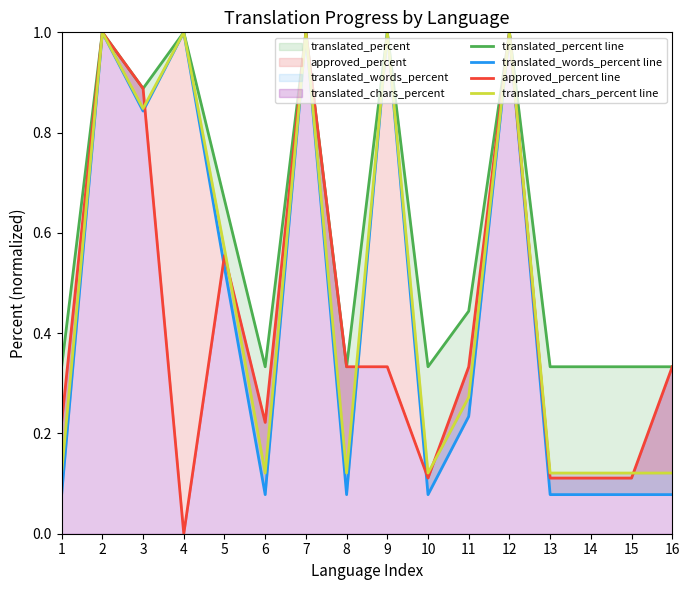

How many intersections are there between approved_percent line and translated_chars_percent line?

5